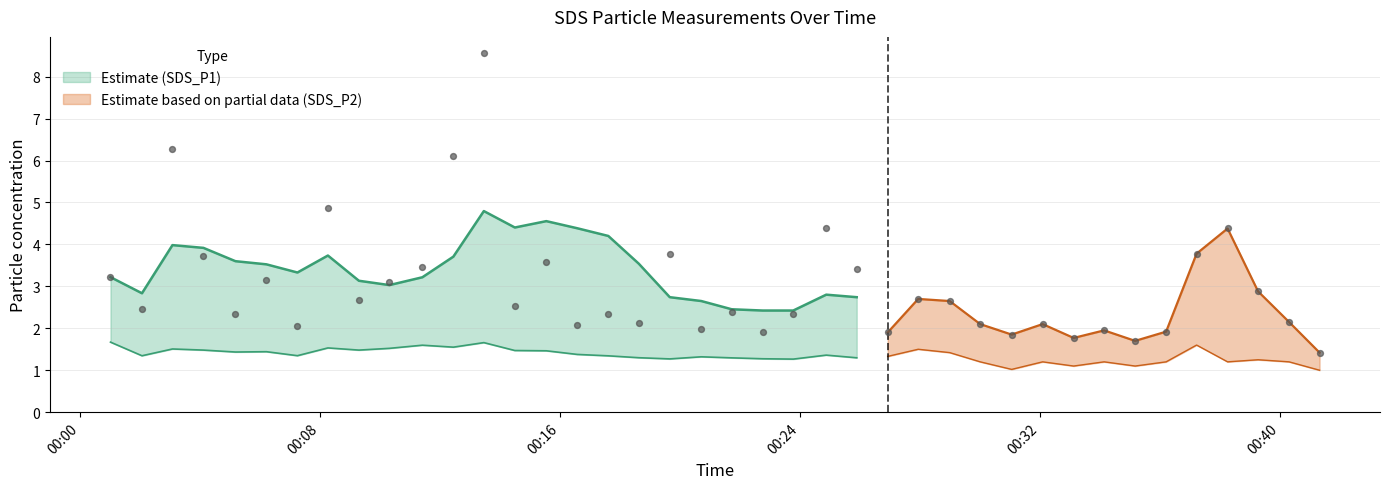

Which series reaches the minimum Y coordinate?

SDS_P2